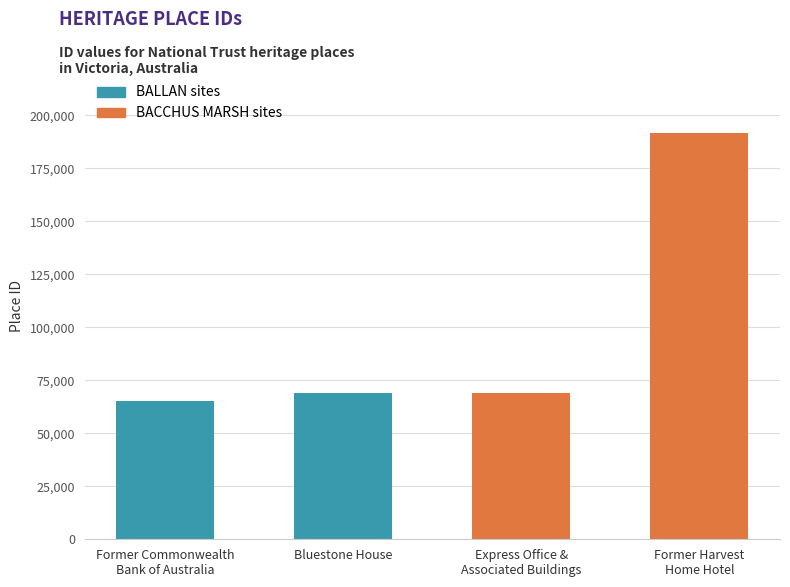

List the labels in order of value, smallest first.

Former Commonwealth
Bank of Australia, Bluestone House, Express Office &
Associated Buildings, Former Harvest
Home Hotel